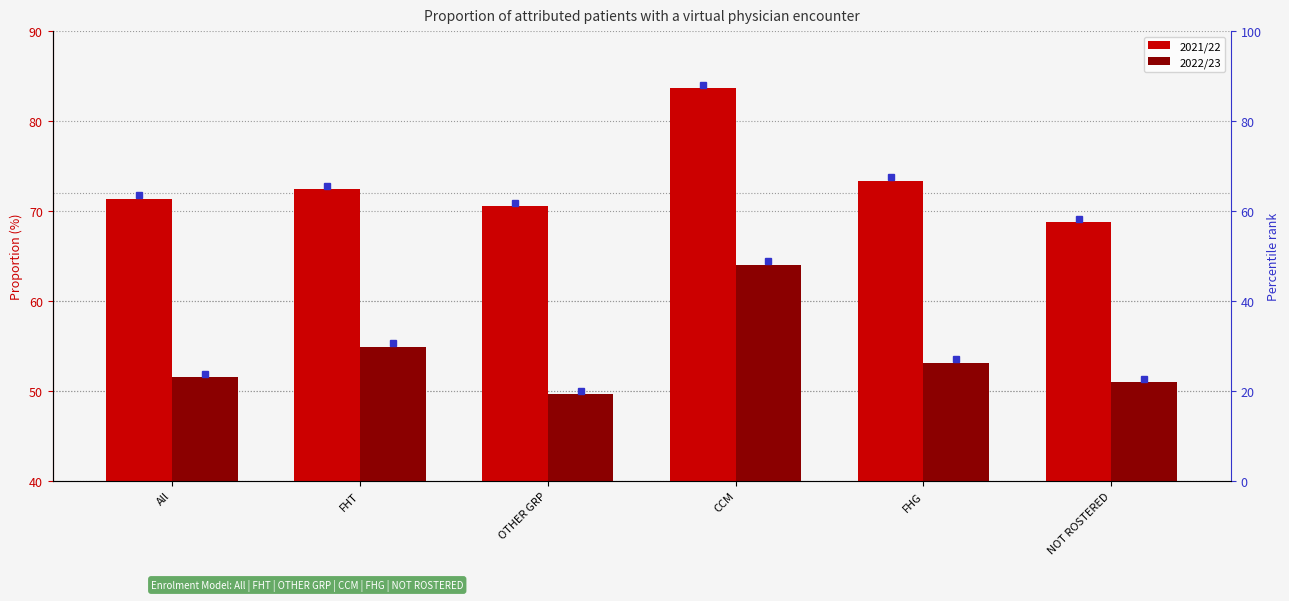

Which category has the lowest value across all series?

OTHER GRP